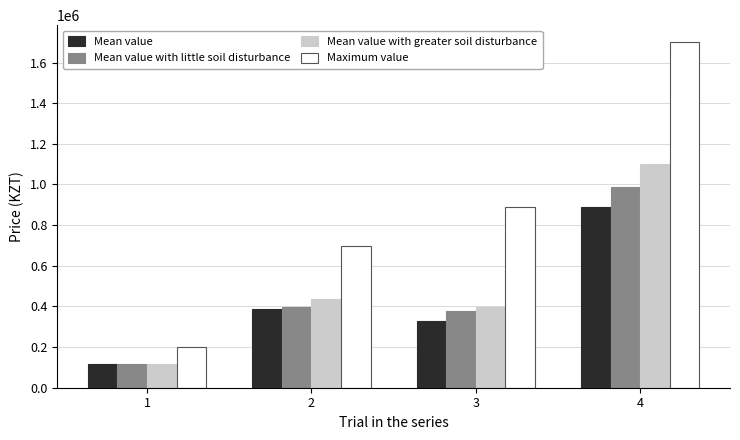

At which label does Maximum value reach its peak?

4